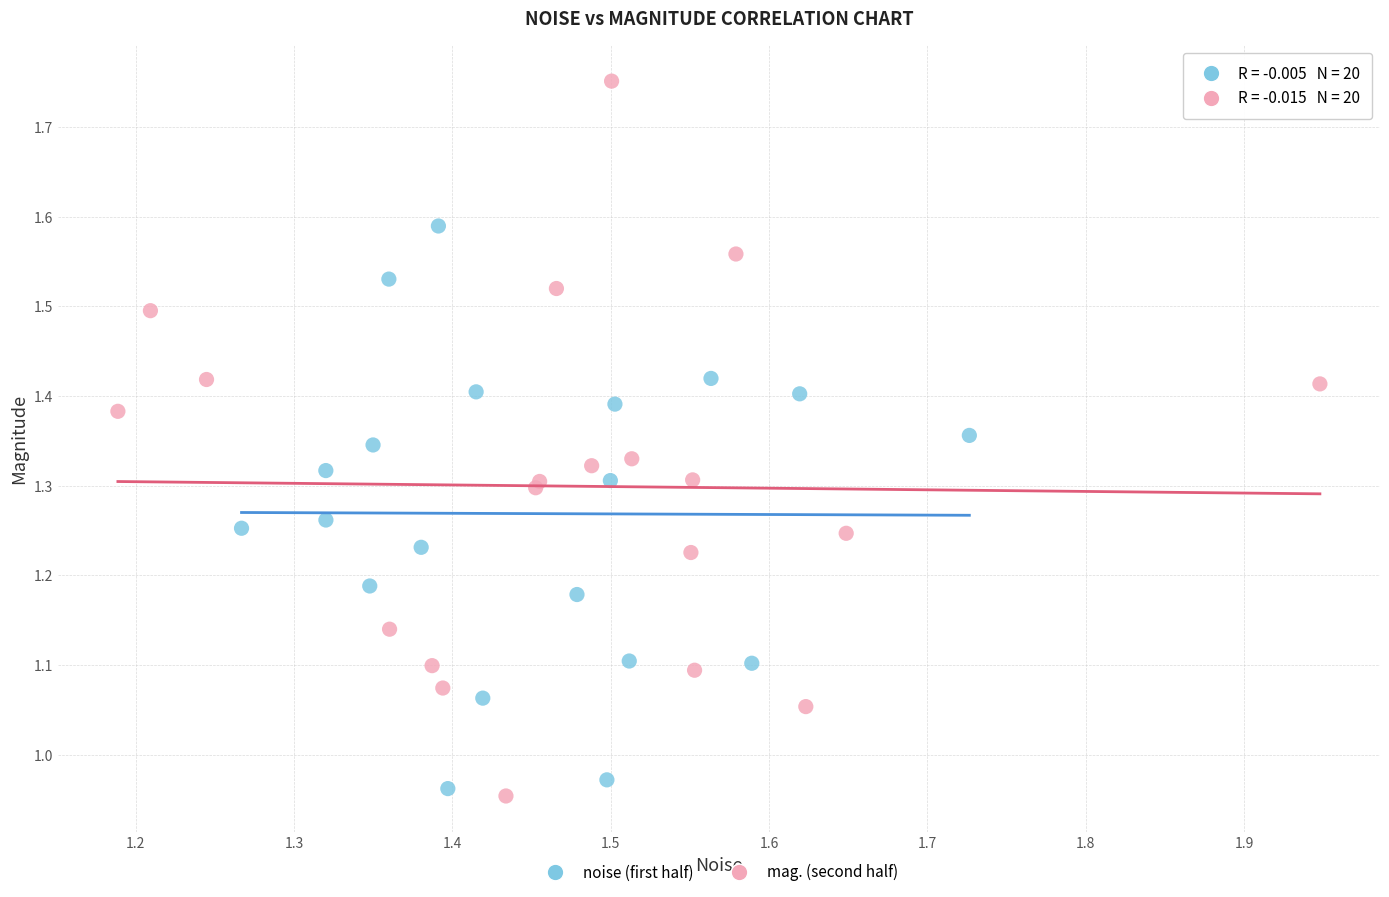

What are all the series names shown in the legend?

noise (first half), mag. (second half)